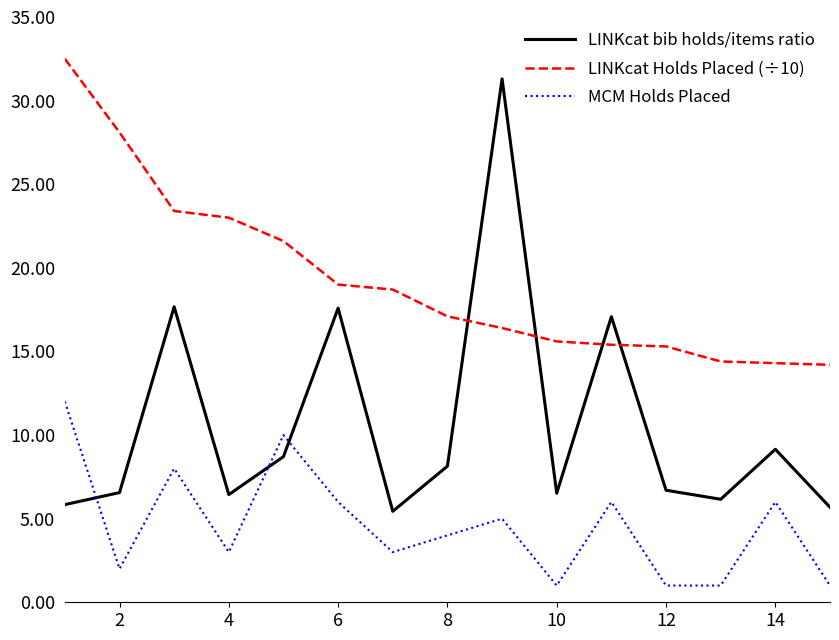

What is the average value of the LINKcat bib holds/items ratio series?

10.6